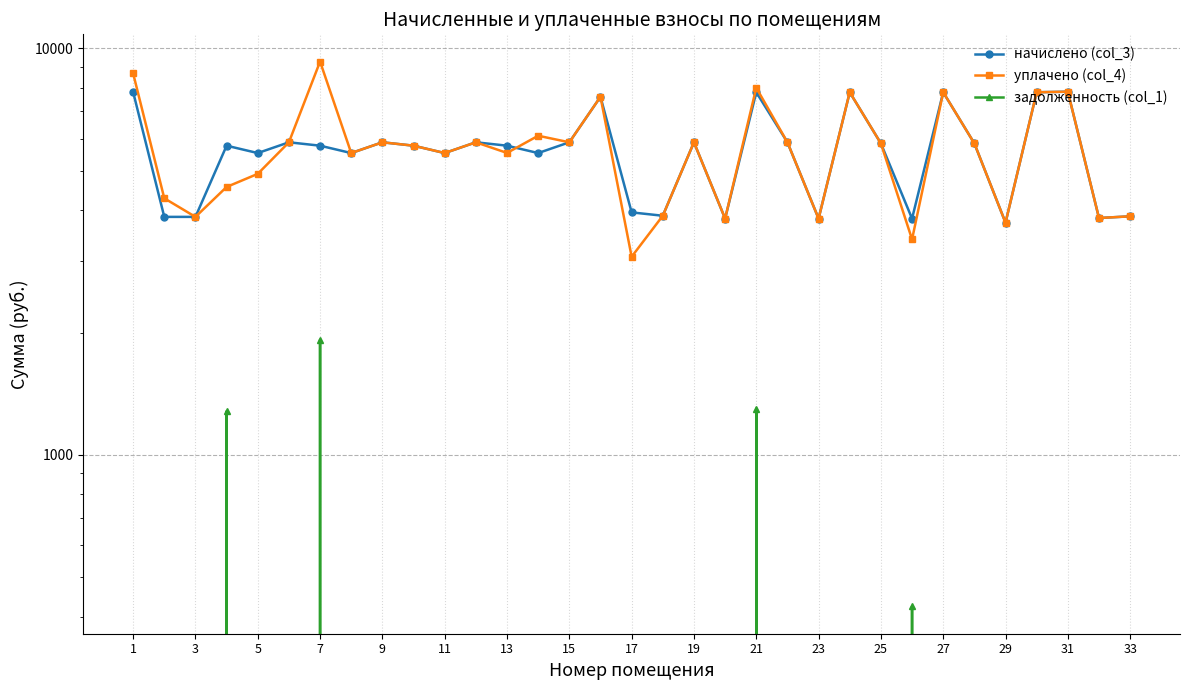

List the series in order of their peak value, lowest first.

задолженность (col_1), начислено (col_3), уплачено (col_4)